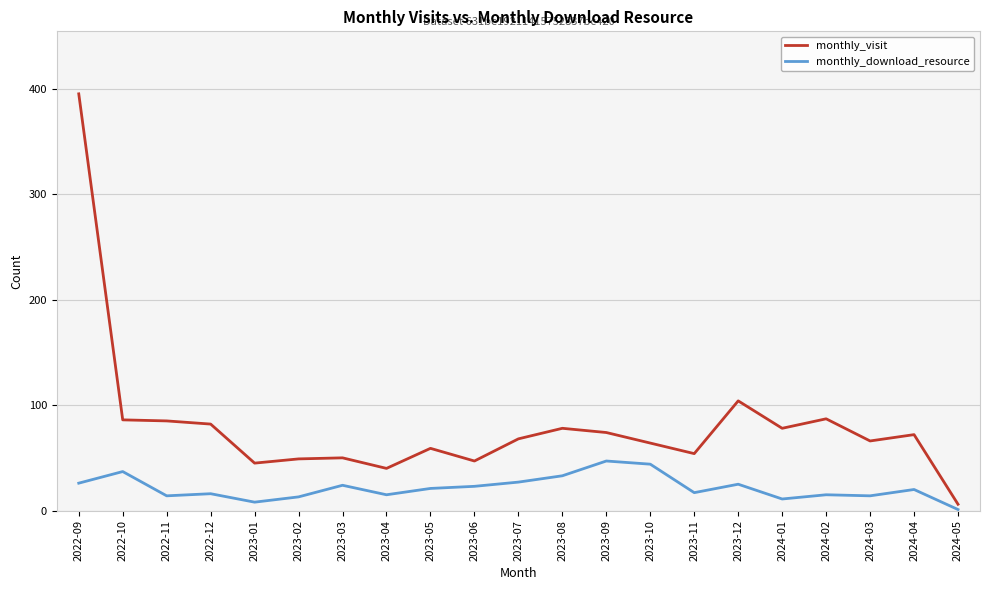

The value of monthly_visit at 2022-10 is 150. True or false?

False